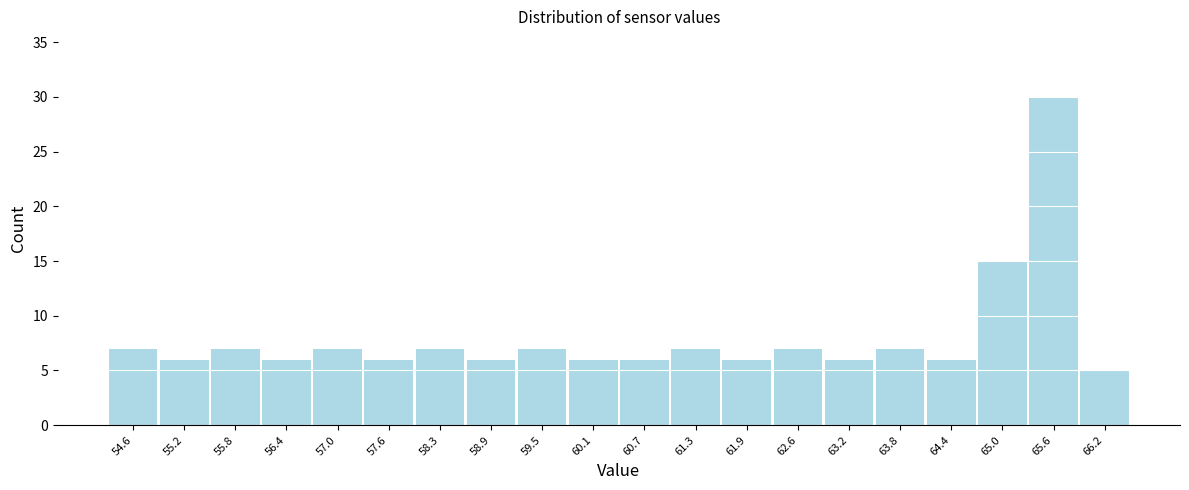

Reading right to left, transcribe all the data shown in this chart.

5	30	15	6	7	6	7	6	7	6	6	7	6	7	6	7	6	7	6	7